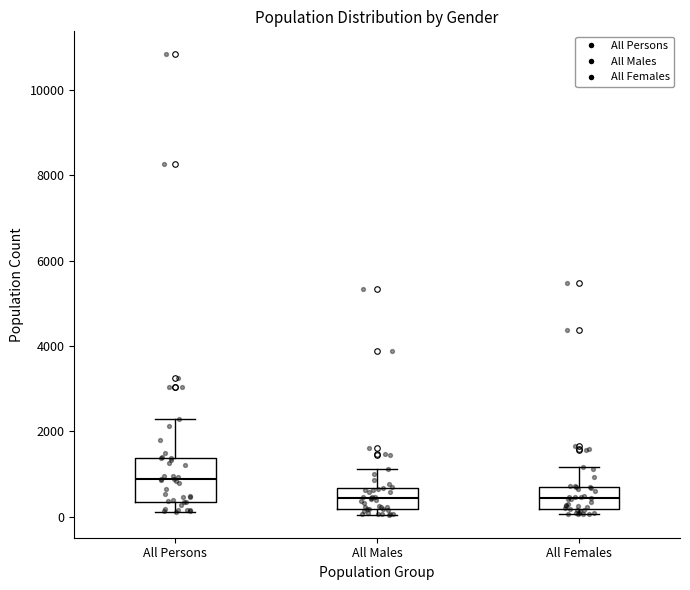

Comparing the boxes themselves (not the whiskers), which one is the tallest?

All Persons